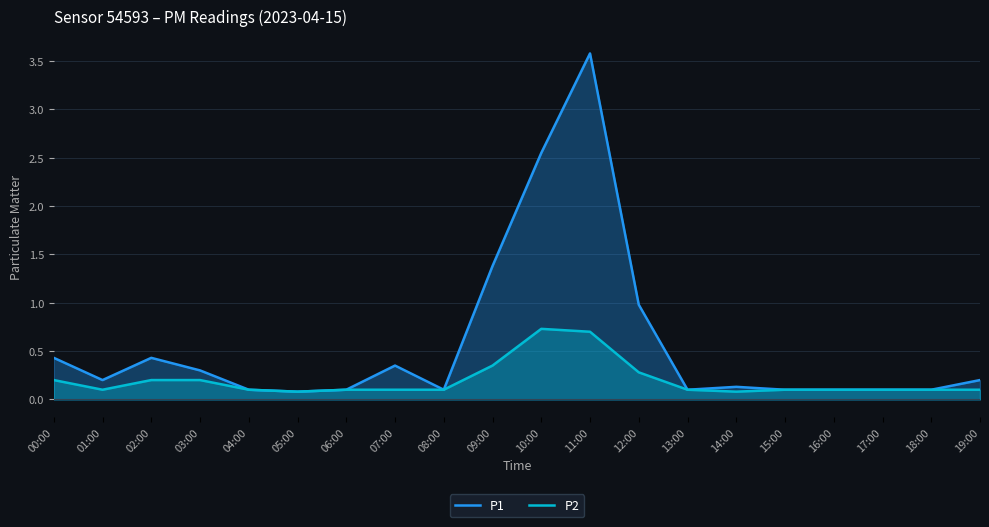

The value of P2 at 07:00 is 0.0. True or false?

False